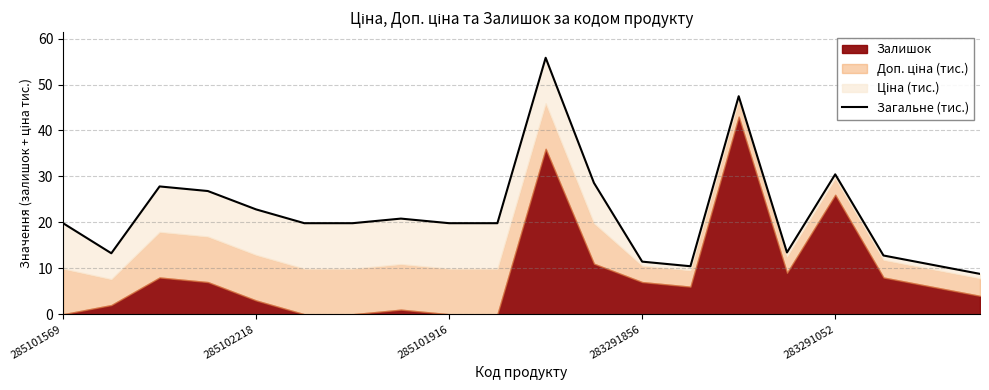

What is the difference between the values at 11 and 6?

8.8